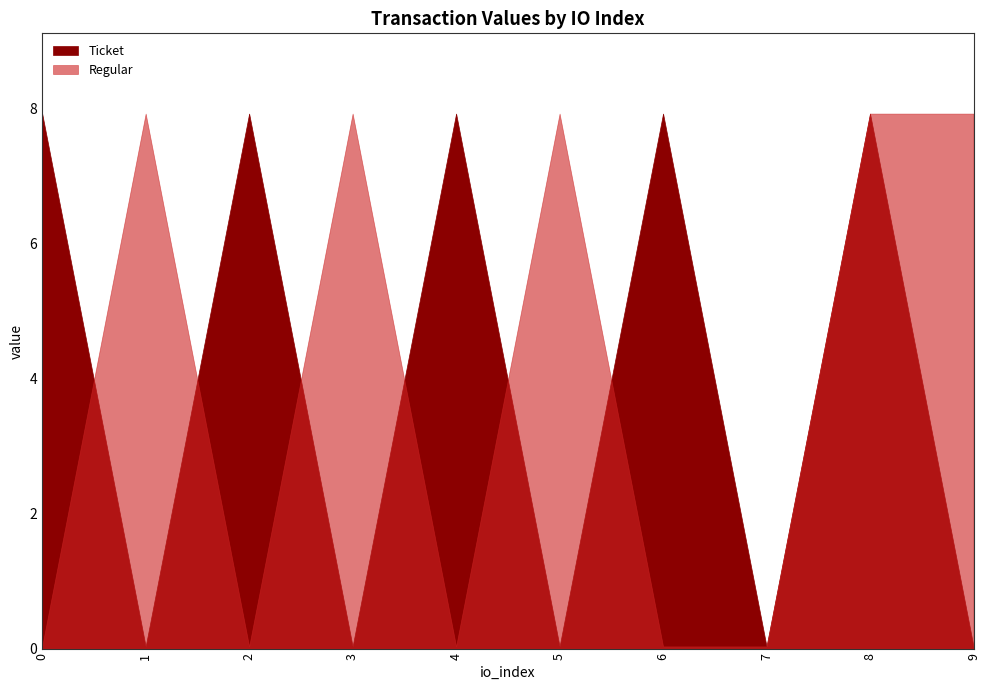

At which category is the sum across all series the highest?

8